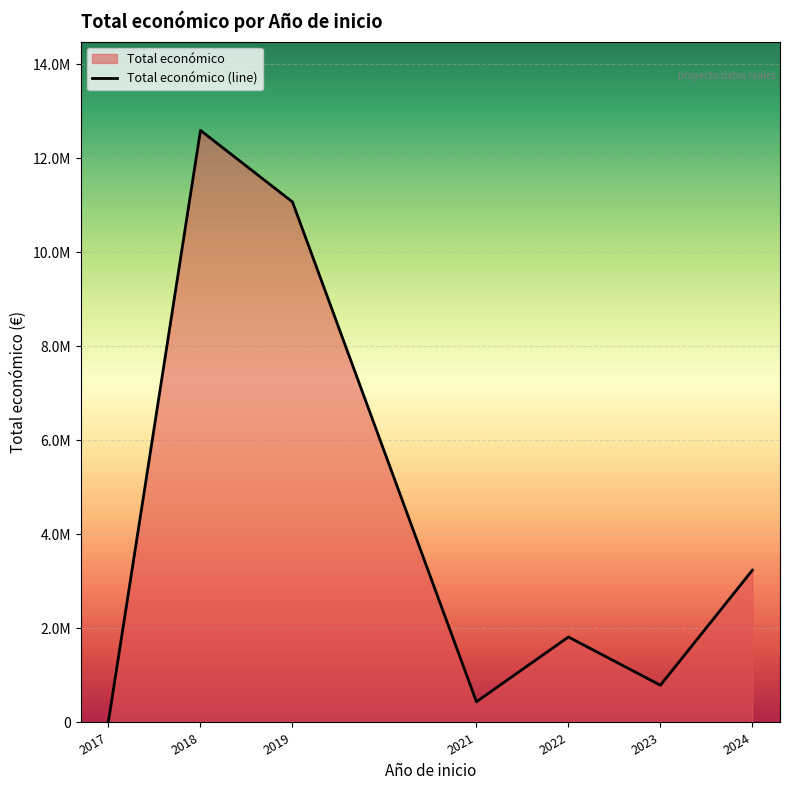

Reading left to right, extract all data points from this chart.

29340	12593846	11071885	440317	1817349	792054	3240049